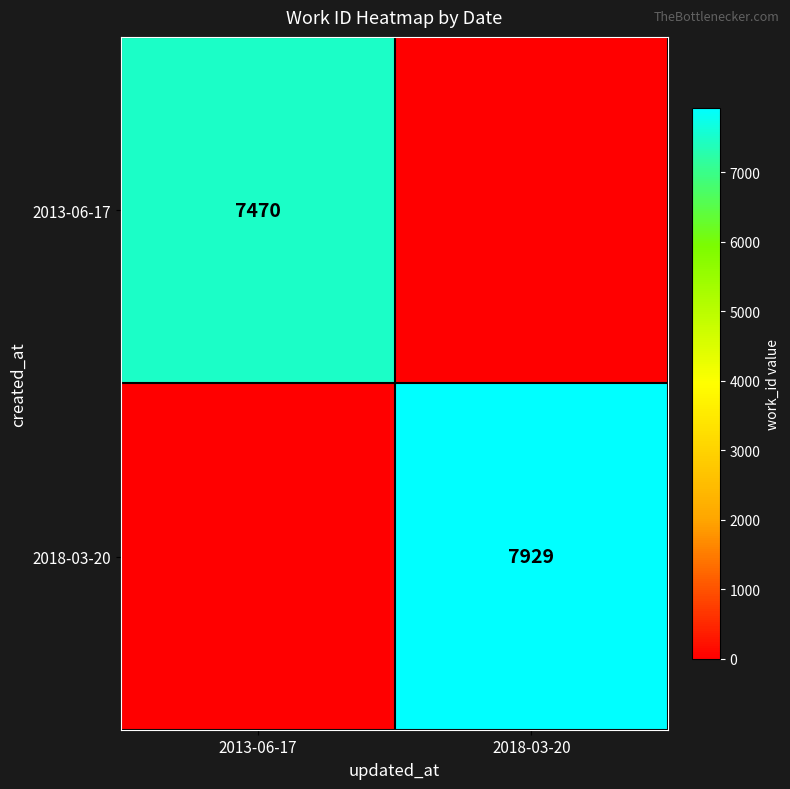

The value of 2013-06-17 at 2013-06-17 is 2115. True or false?

False